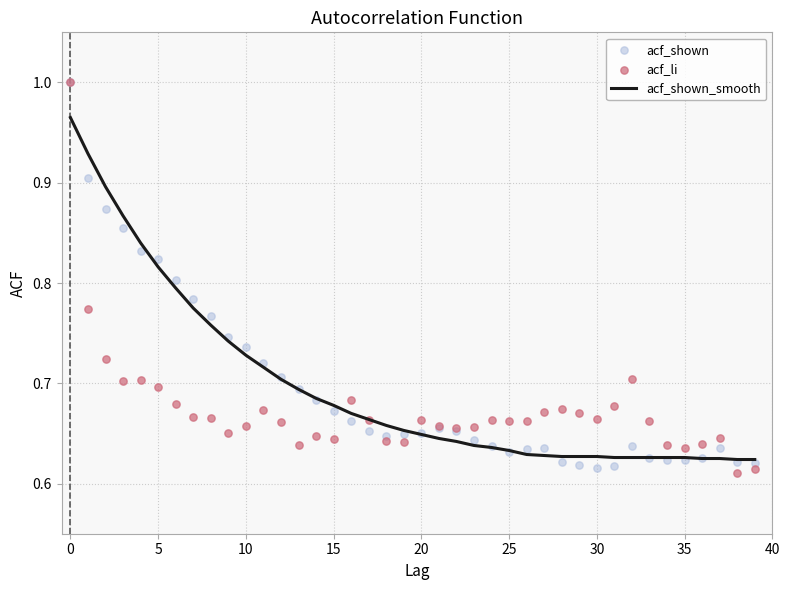

Is the value of acf_shown_smooth at 35 greater than the value of acf_shown at 27?

Yes